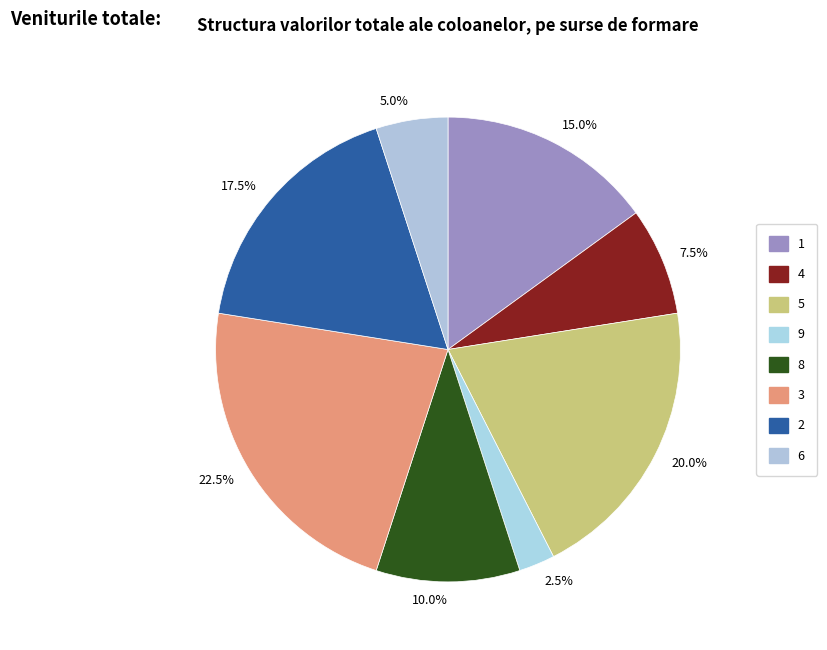

To the nearest percent, what percentage of the pie is 1?

15%